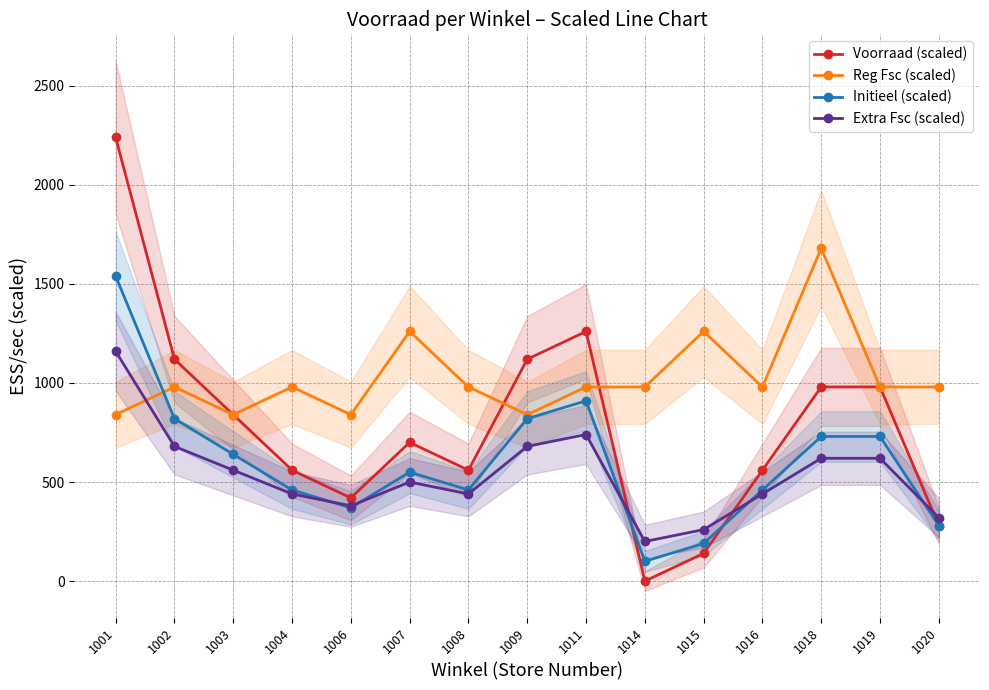

In Reg Fsc (scaled), how many points are higher than both neighbors (excluding endpoints)?

5